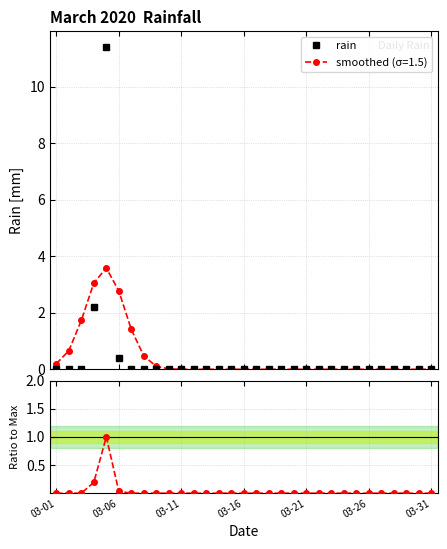

What is the value of the smoothed (σ=1.5) point at the 6th from the left?

2.8